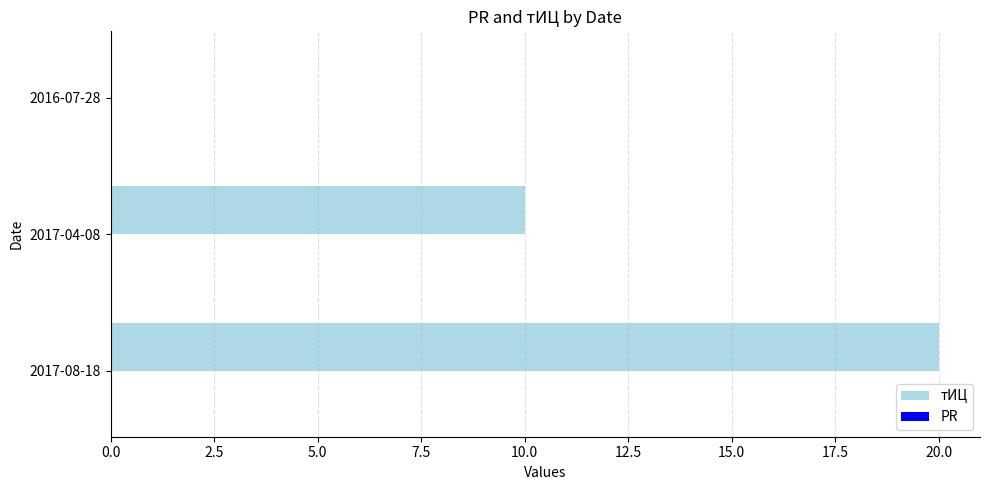

How many values are above zero?

2